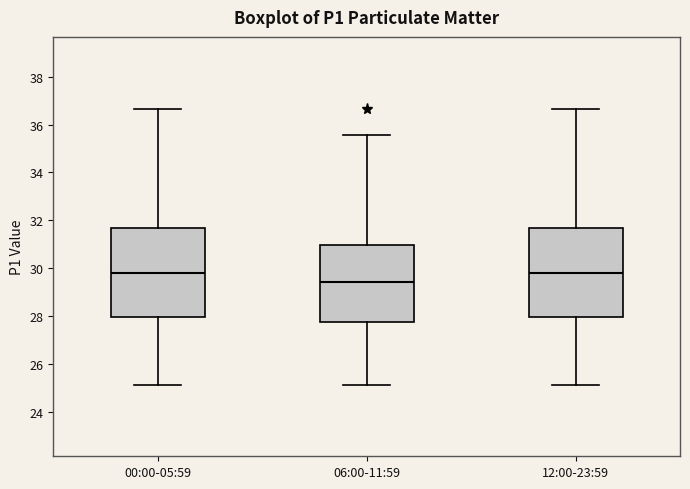

Where is the upper edge of the box for 06:00-11:59 on the y-axis? The values are not printed on the chart, so give them approximately, as read against the axis.

31.0